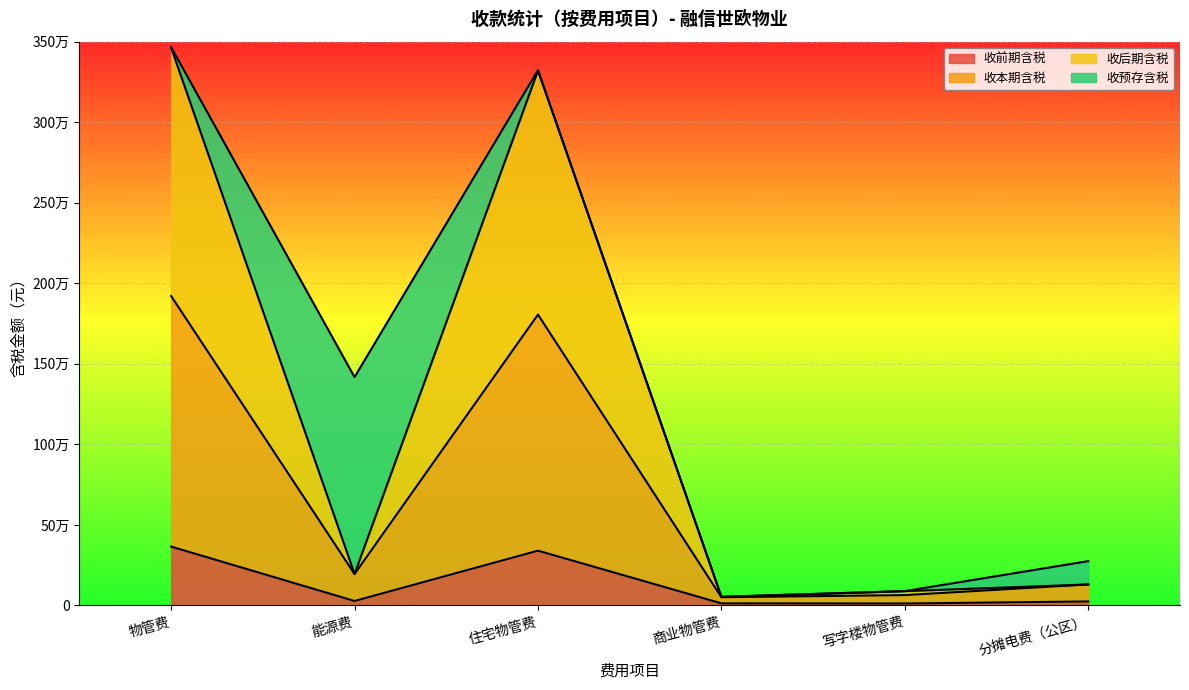

How many values in the 收前期含税 series exceed 27862?

3